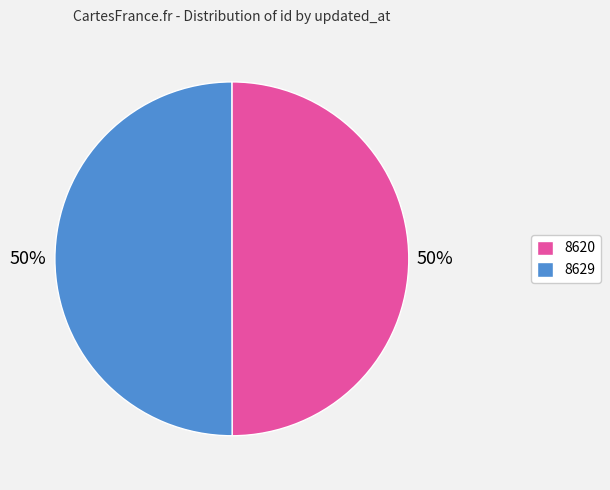

How many segments does this pie chart have?

2